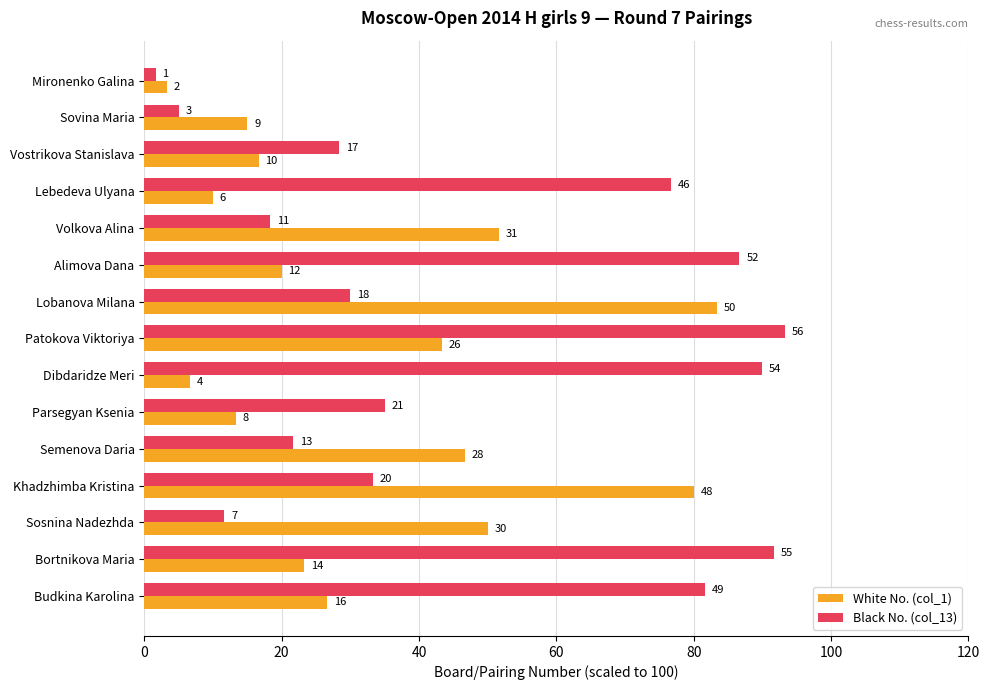

What are all the series names shown in the legend?

White No. (col_1), Black No. (col_13)